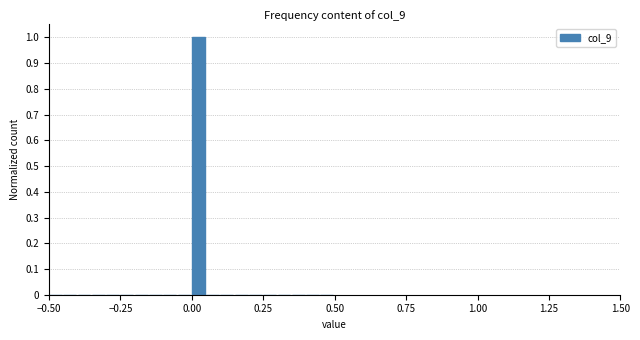

Around what value on the x-axis is the tallest bar? Give the approximate position of its centre, as read against the axis.

0.00